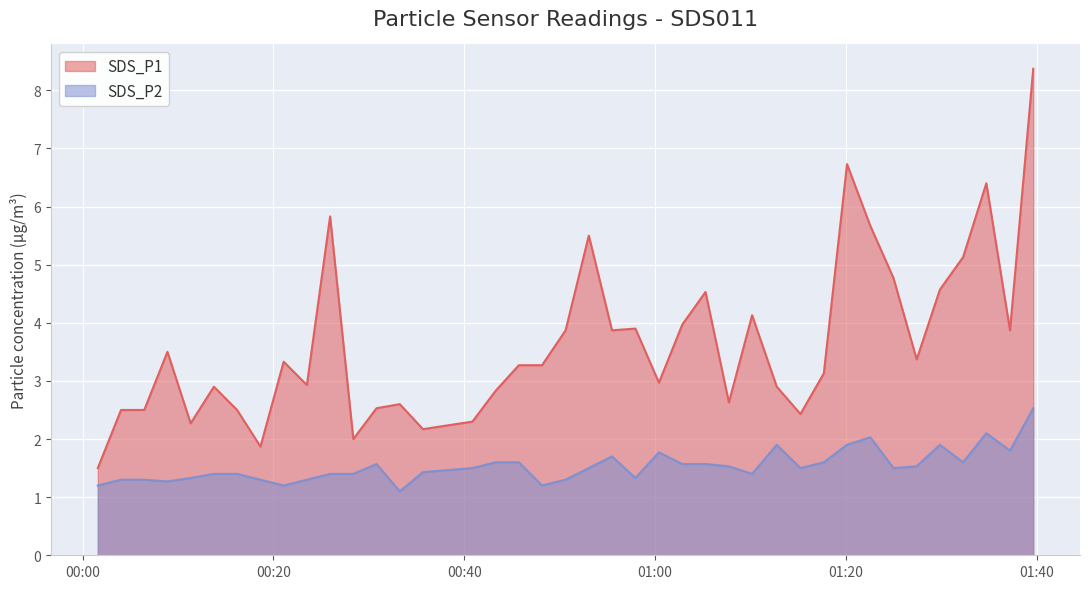

At which label does SDS_P2 reach its minimum?

2021/12/20 00:33:15